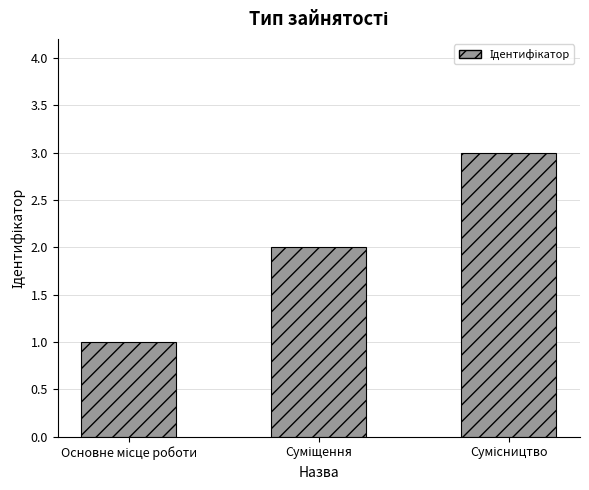

What is the sum of all values?

6